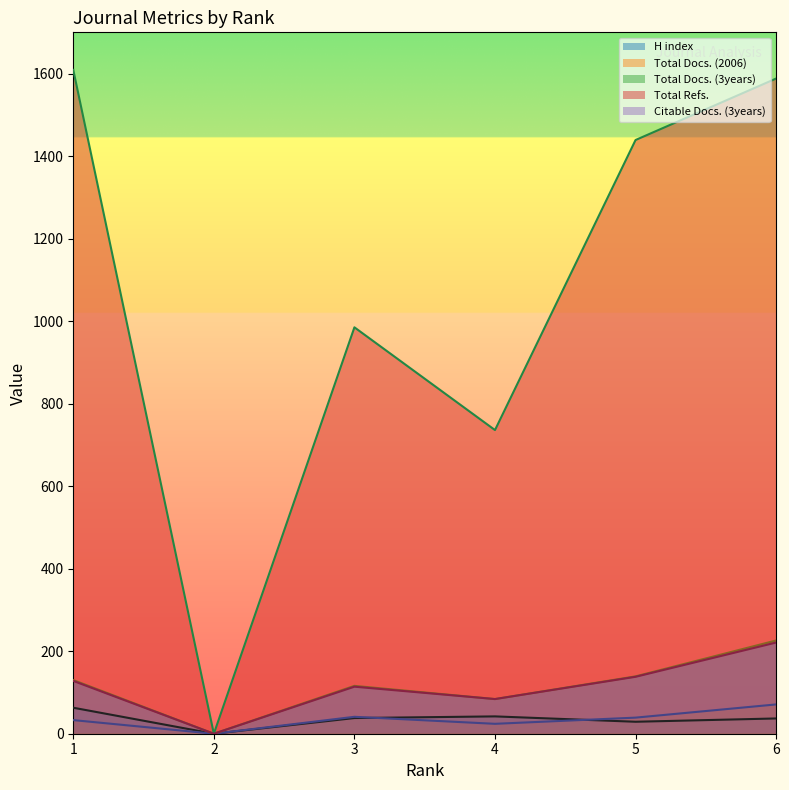

How many distinct data groups are displayed?

5